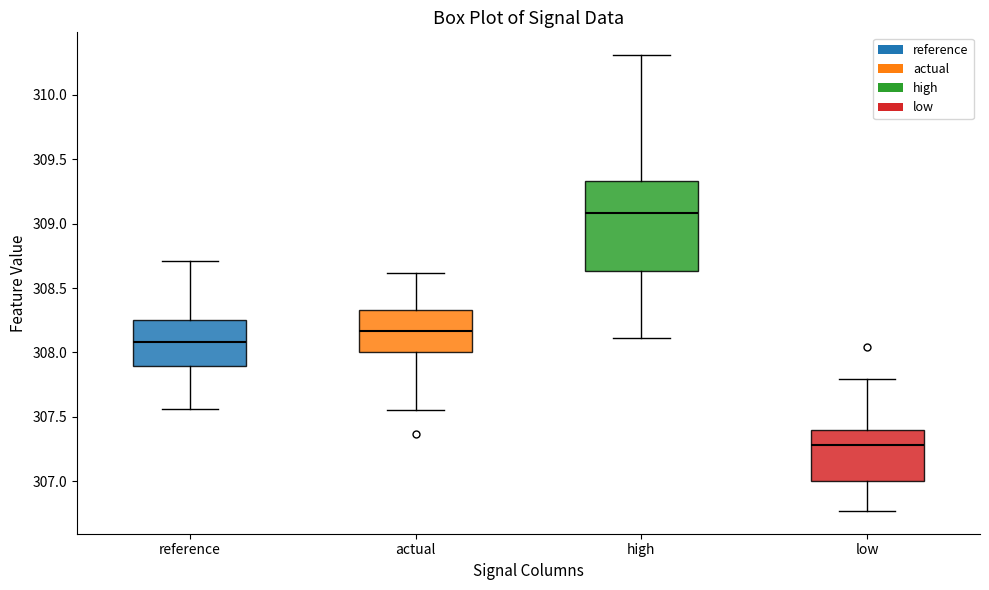

Where does the upper whisker of the box for reference end on the y-axis? The values are not printed on the chart, so give them approximately, as read against the axis.

308.70